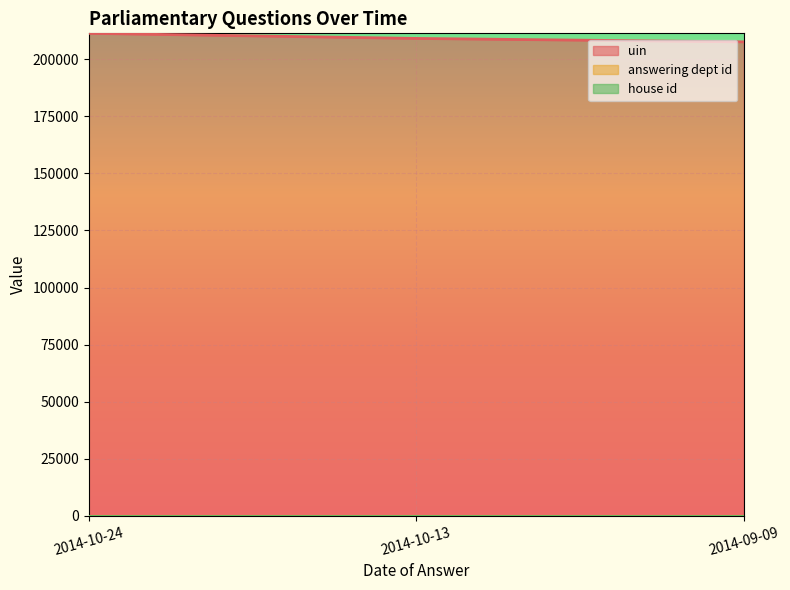

The value of answering dept id at 2014-10-13 is 76. True or false?

False